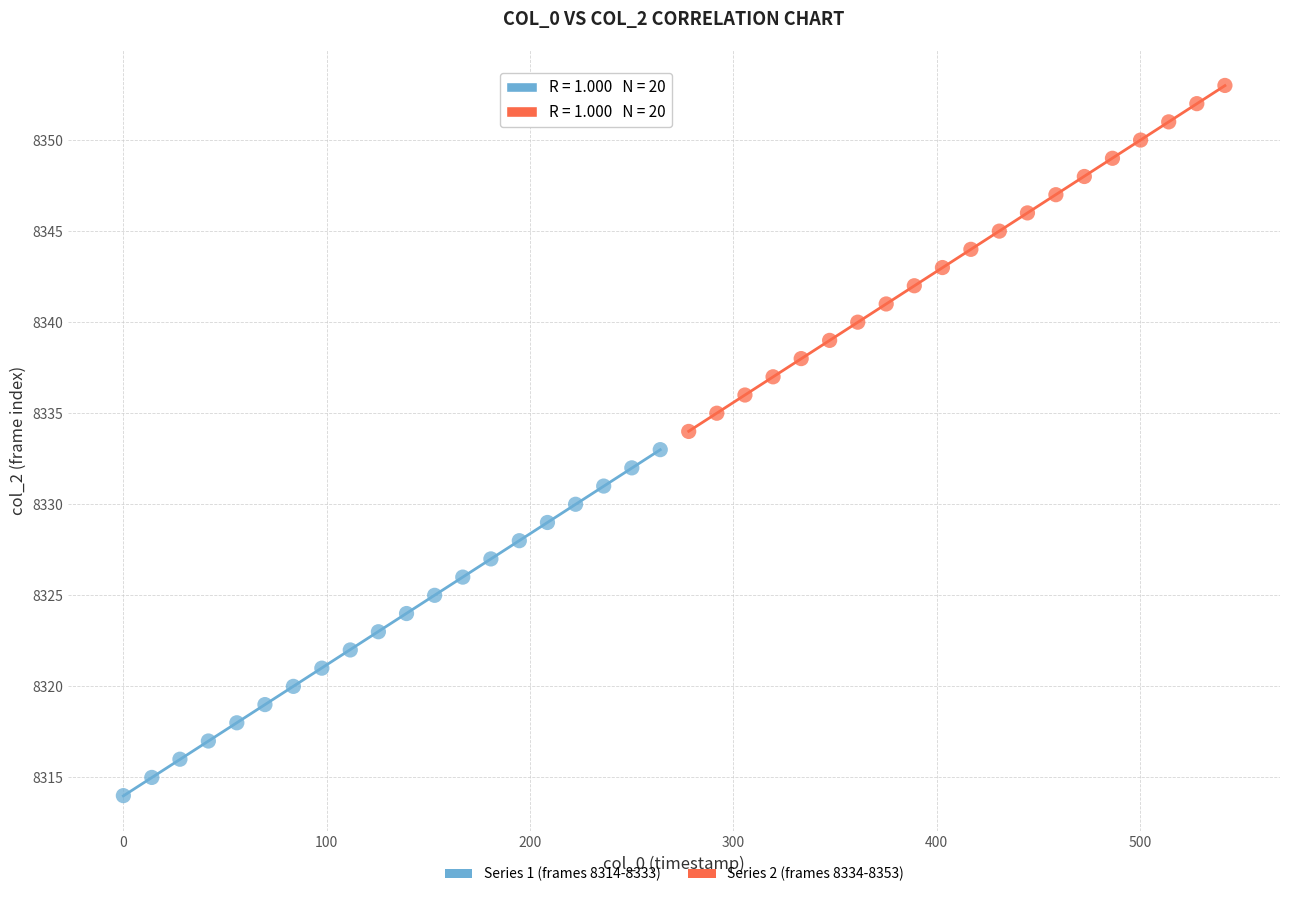

What are all the series names shown in the legend?

Series 1 (frames 8314-8333), Series 2 (frames 8334-8353)